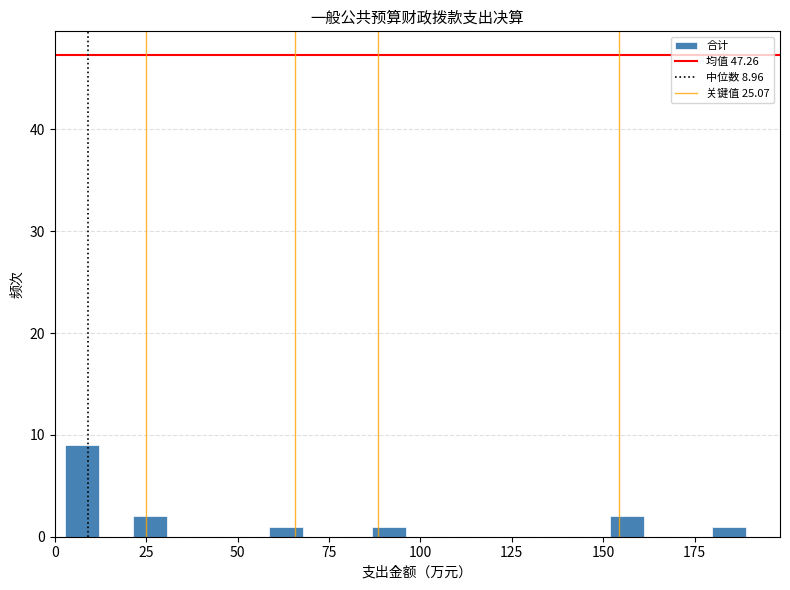

Read against the x-axis, roughly where is the centre of the tallest bar?

10